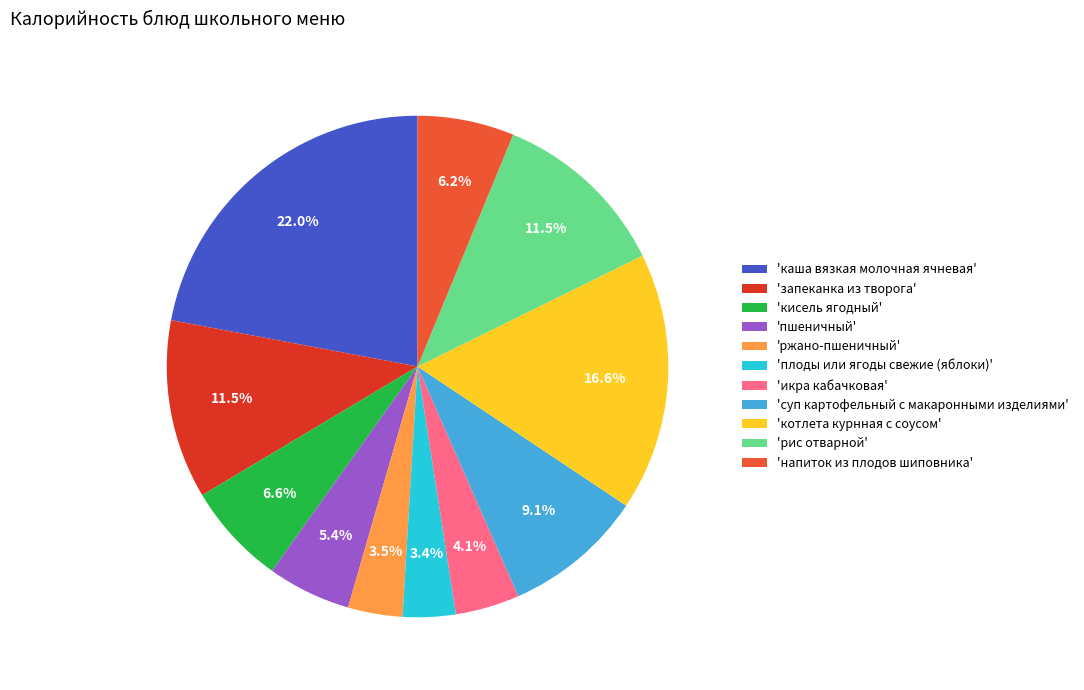

Approximately how many times larger is the value at 'икра кабачковая' compared to 'запеканка из творога'?

0.4